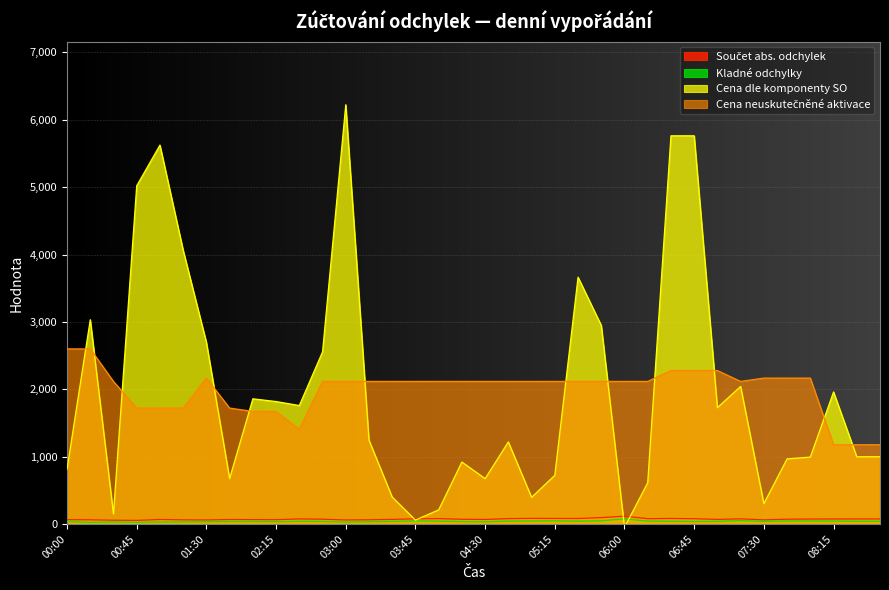

True or false: Cena neuskutečněné aktivace and Součet abs. odchylek cross at least once.

False